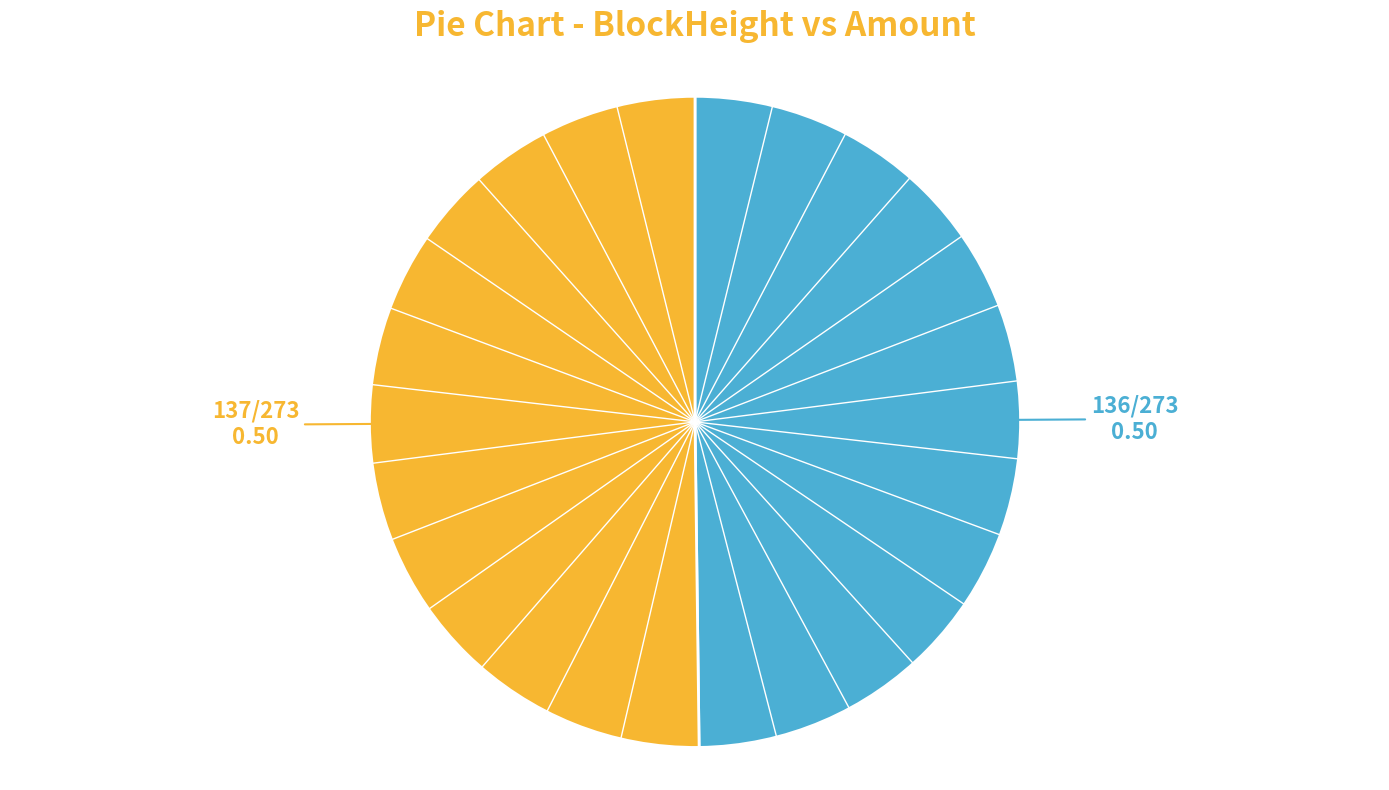

How many slices are in this pie chart?

2